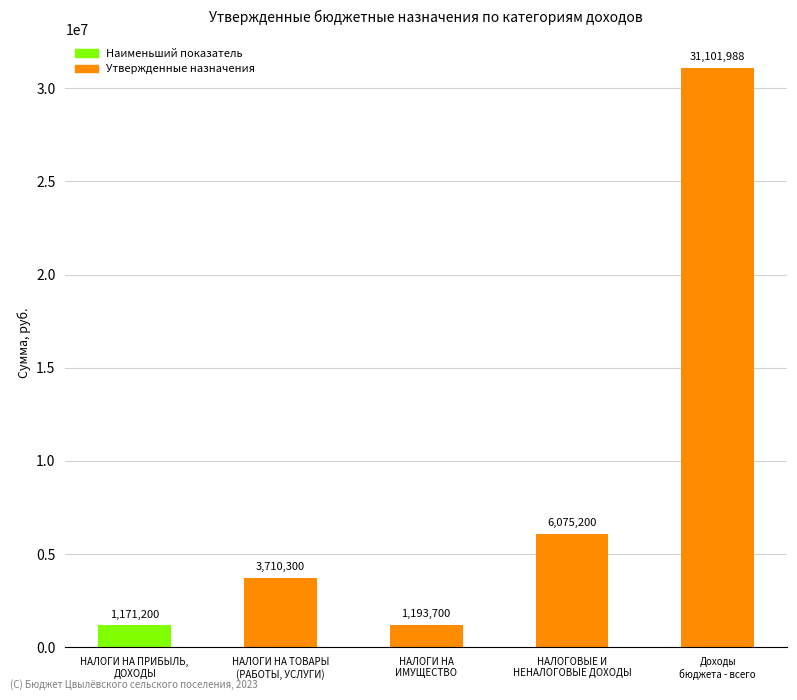

Are the bars grouped side by side (vs. stacked)?

No